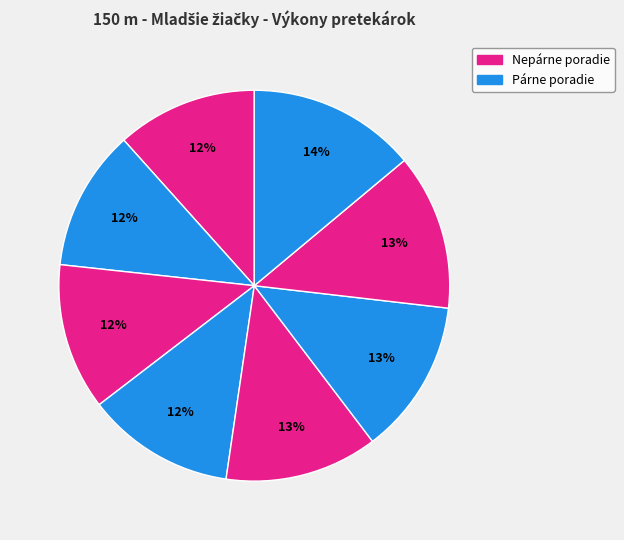

Count the number of slices in the pie.

8